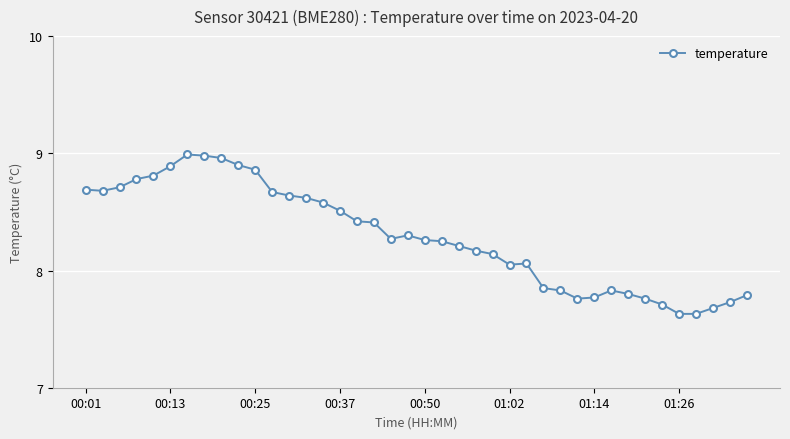

True or false: there are more than 2 points higher than both neighbors.

True